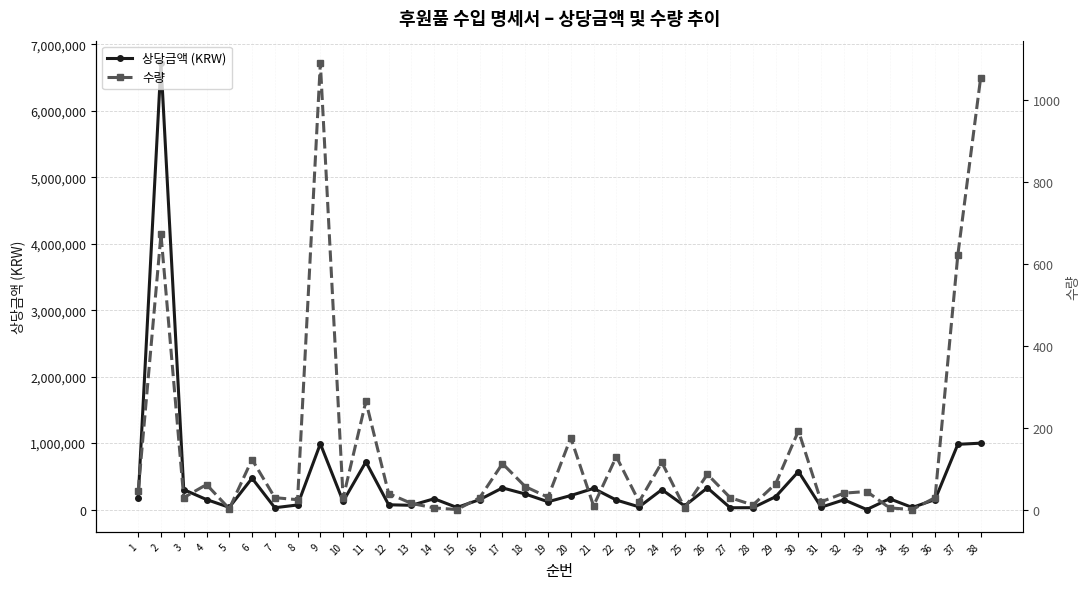

True or false: 상당금액 (KRW) and 수량 cross at least once.

False